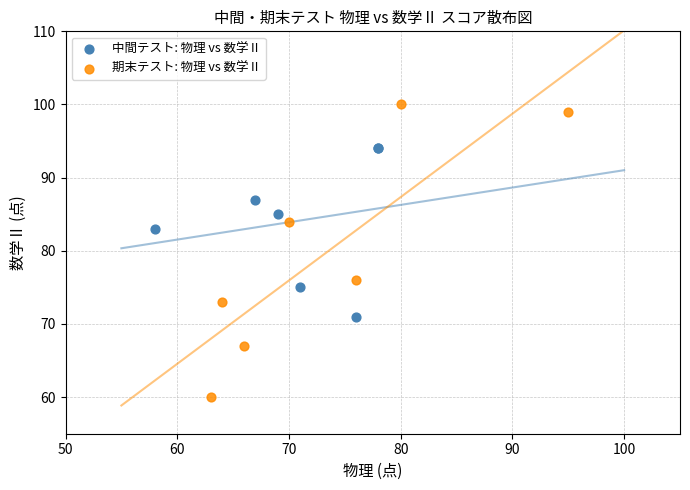

Which series reaches the minimum Y coordinate?

期末テスト: 物理 vs 数学Ⅱ